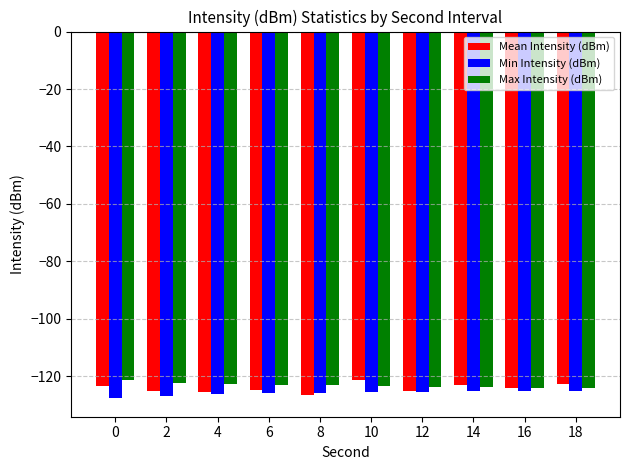

How many data points does each series have?

10